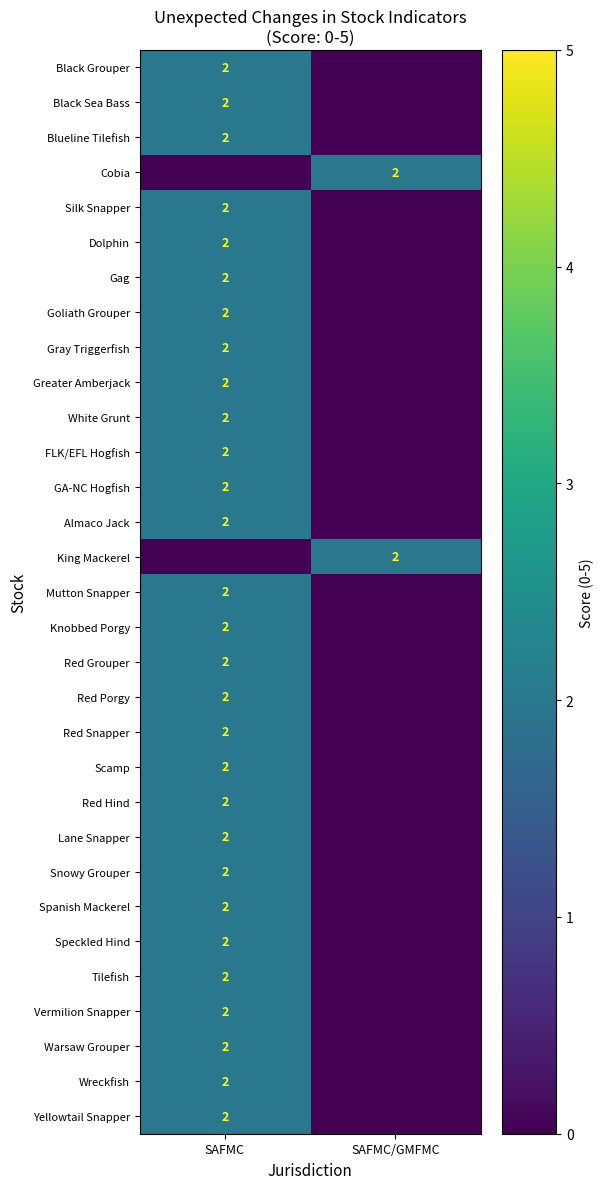

True or false: Gray Triggerfish has a value of 2 at SAFMC.

True